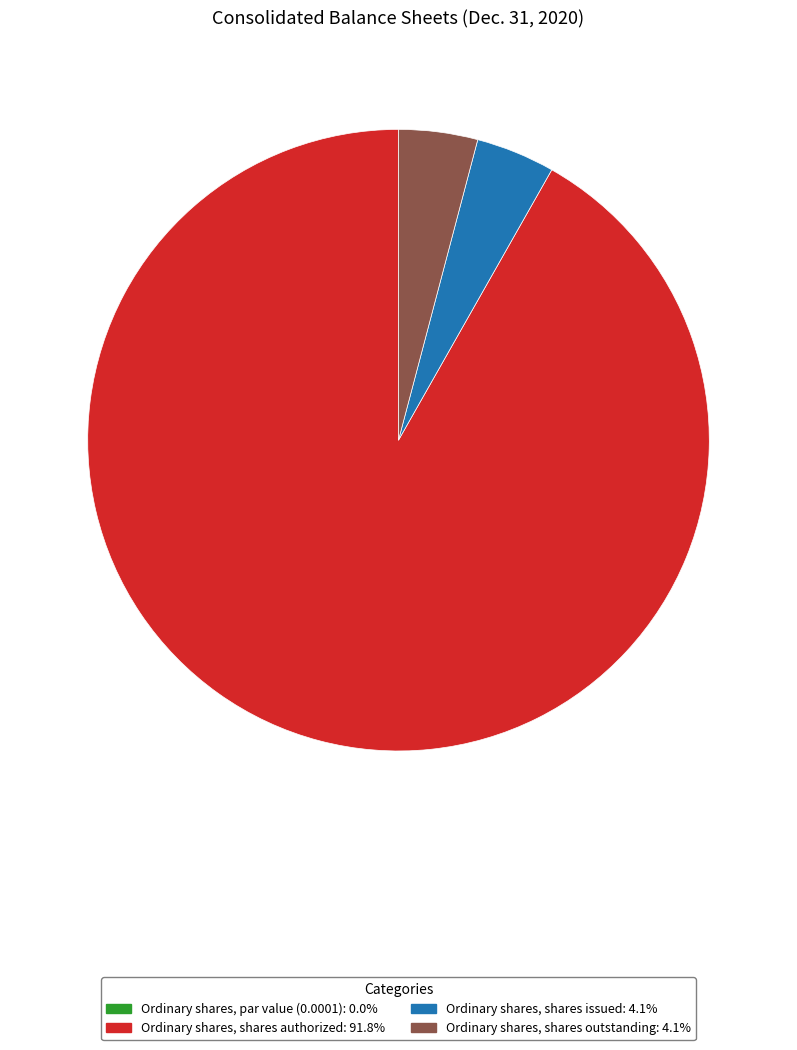

Does any single category account for the majority?

Yes